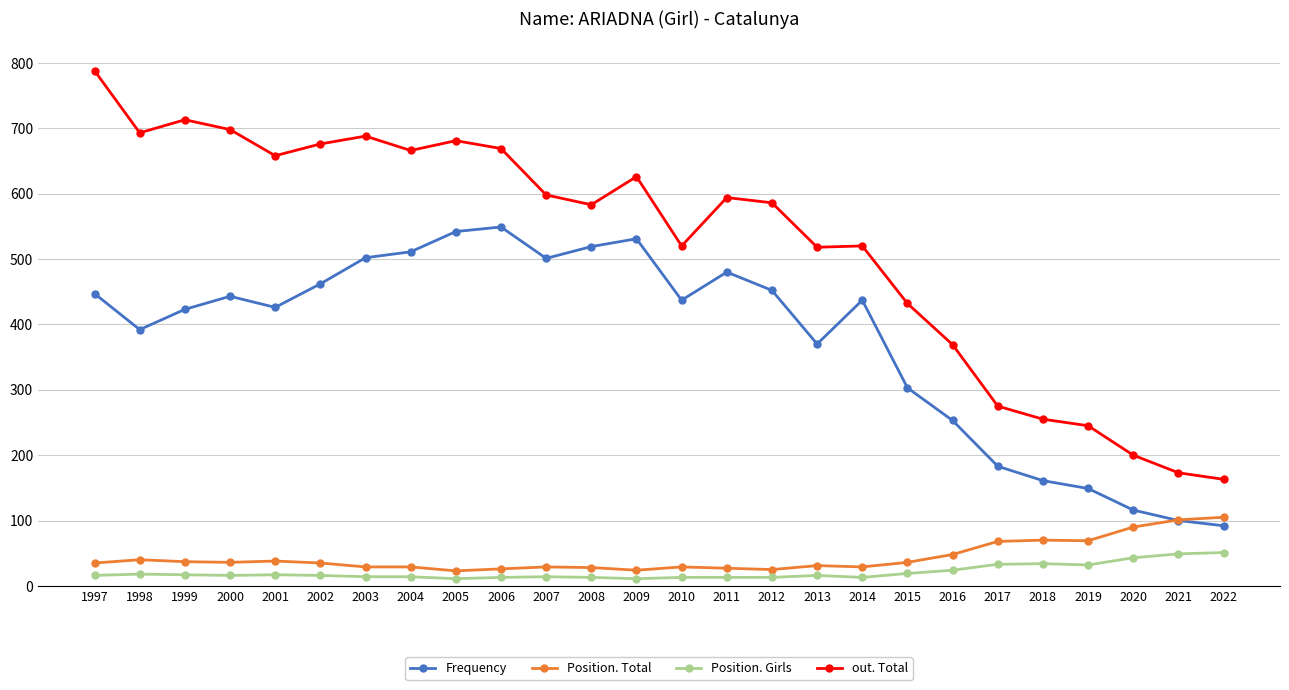

How many lines are shown in the chart?

4